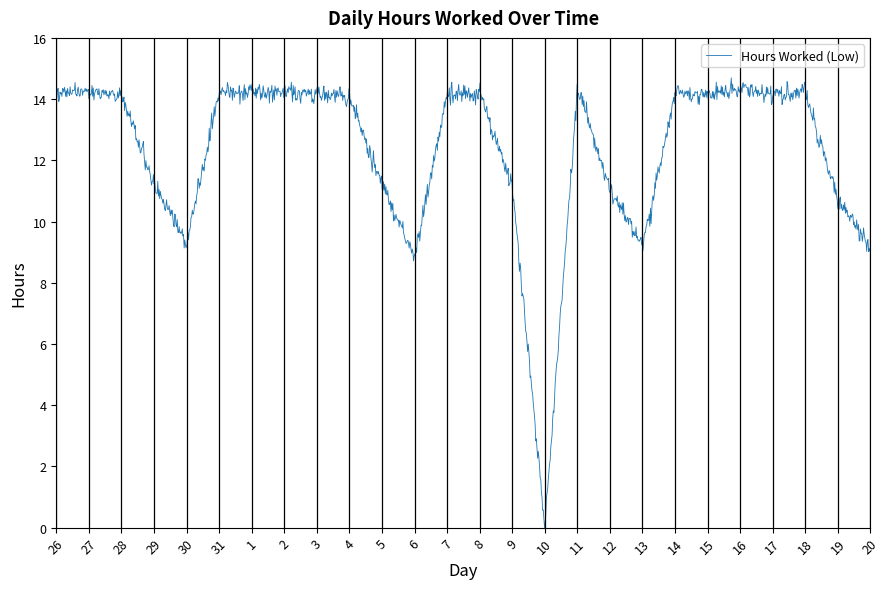

What is the greatest value displayed?

14.7